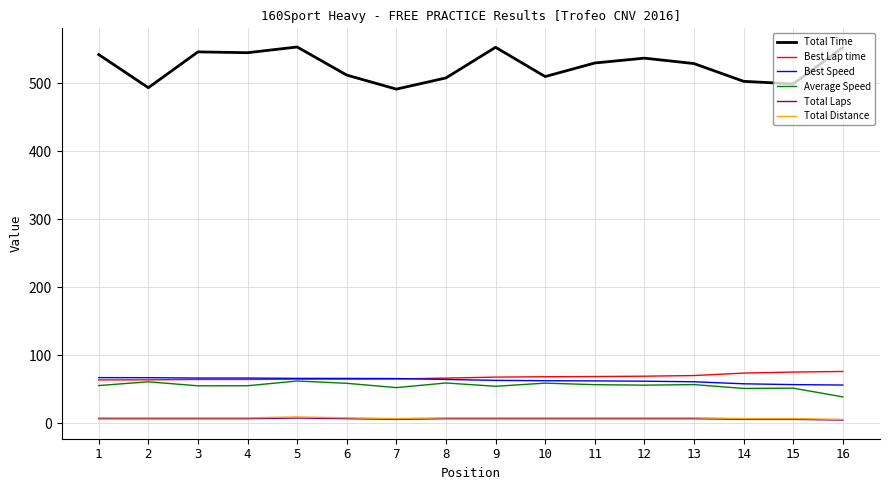

True or false: Best Lap time and Total Distance cross at least once.

False